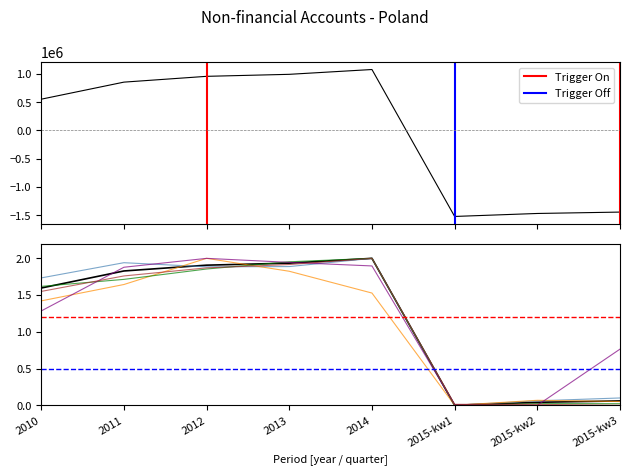

In Property Income (D4), how many points are lower than both neighbors (excluding endpoints)?

1